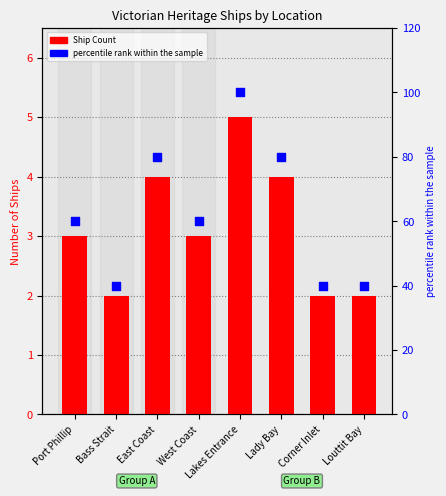

Which series reaches the maximum Y coordinate?

percentile rank within the sample